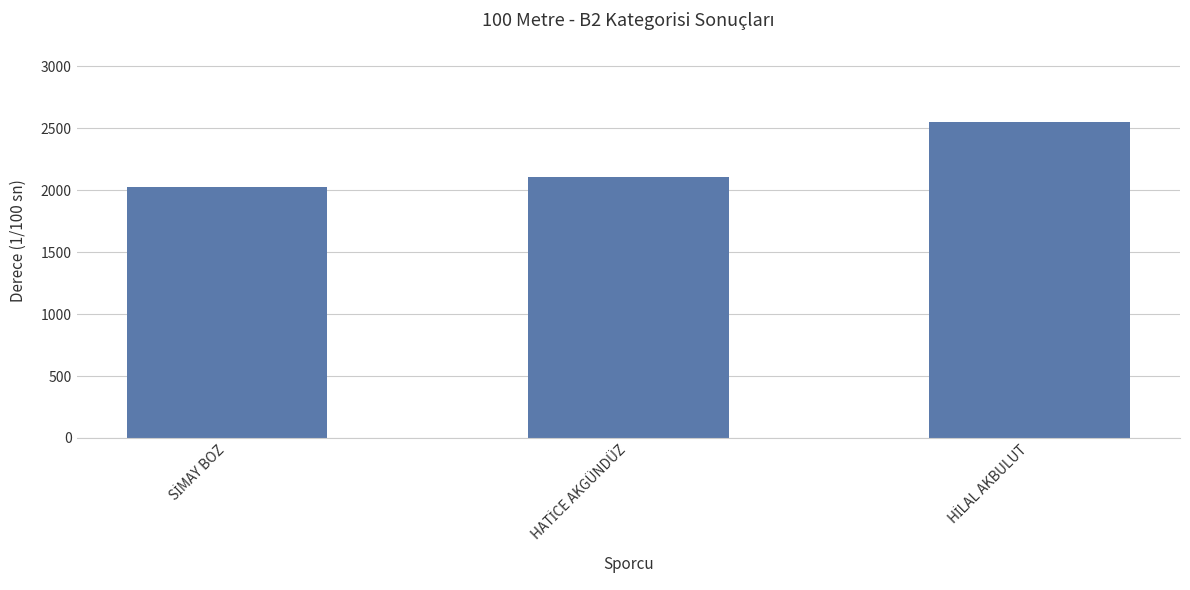

What is the value of the 3rd bar from the left?

2554